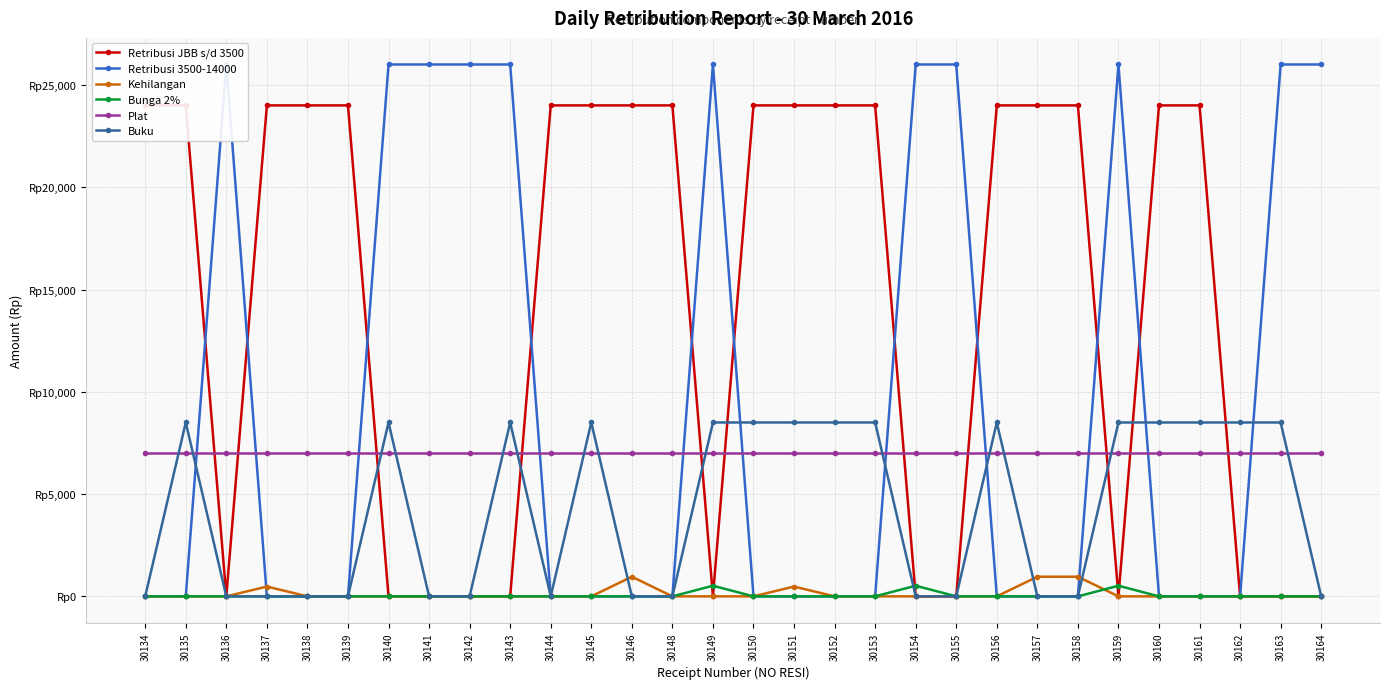

List the labels in order of Retribusi JBB s/d 3500 value, largest first.

30134, 30135, 30137, 30138, 30139, 30144, 30145, 30146, 30148, 30150, 30151, 30152, 30153, 30156, 30157, 30158, 30160, 30161, 30136, 30140, 30141, 30142, 30143, 30149, 30154, 30155, 30159, 30162, 30163, 30164